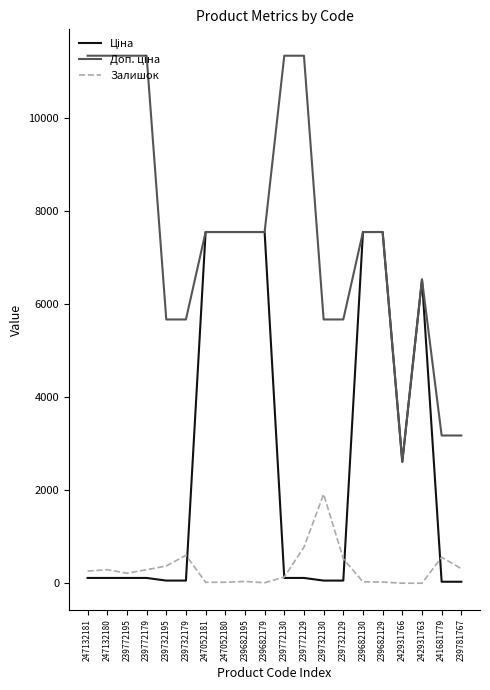

What is the greatest value displayed?

11334.0